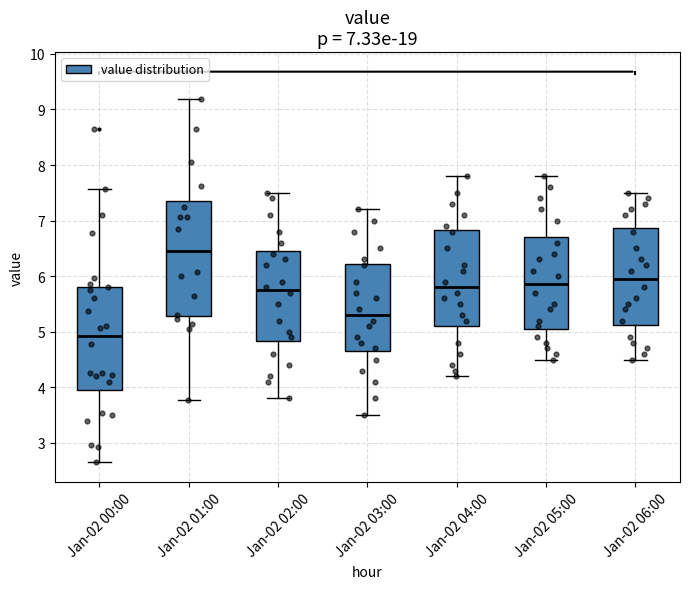

Which box's median line is the lowest?

Jan-02 00:00